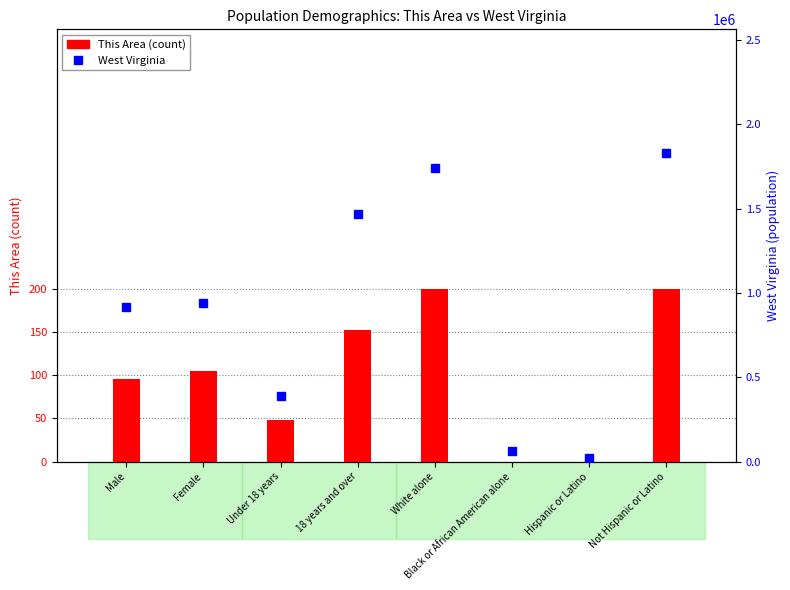

What are all the series names shown in the legend?

This Area, West Virginia